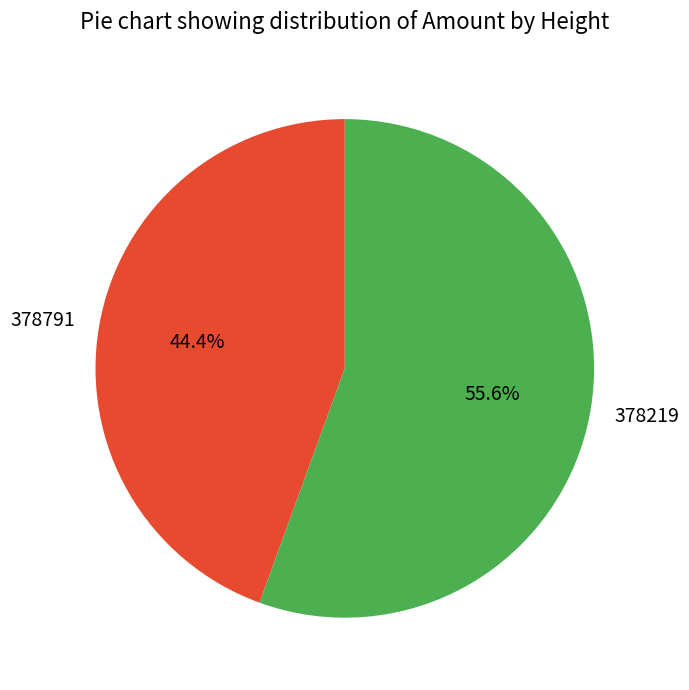

To the nearest percent, what is the average slice percentage?

50%